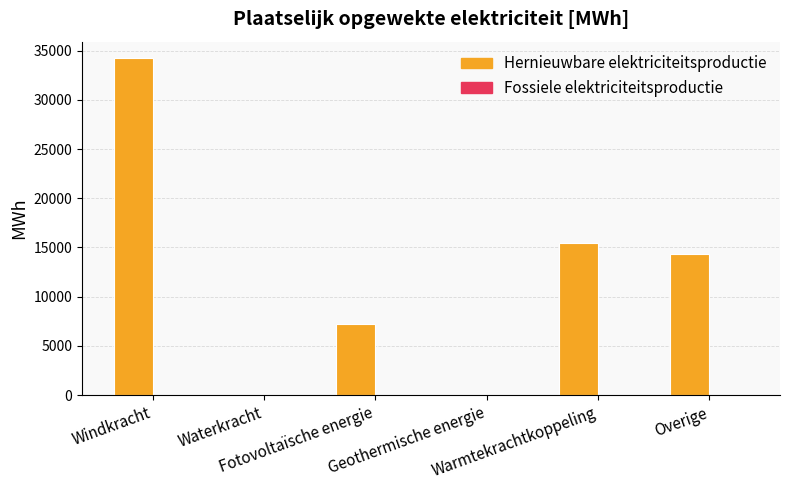

What is the sum of all values?

71236.8